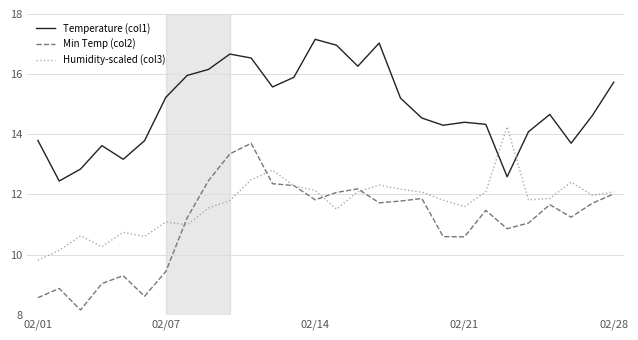

Rank the series by their maximum value, from lowest to highest.

Min Temp (col2), Humidity-scaled (col3), Temperature (col1)